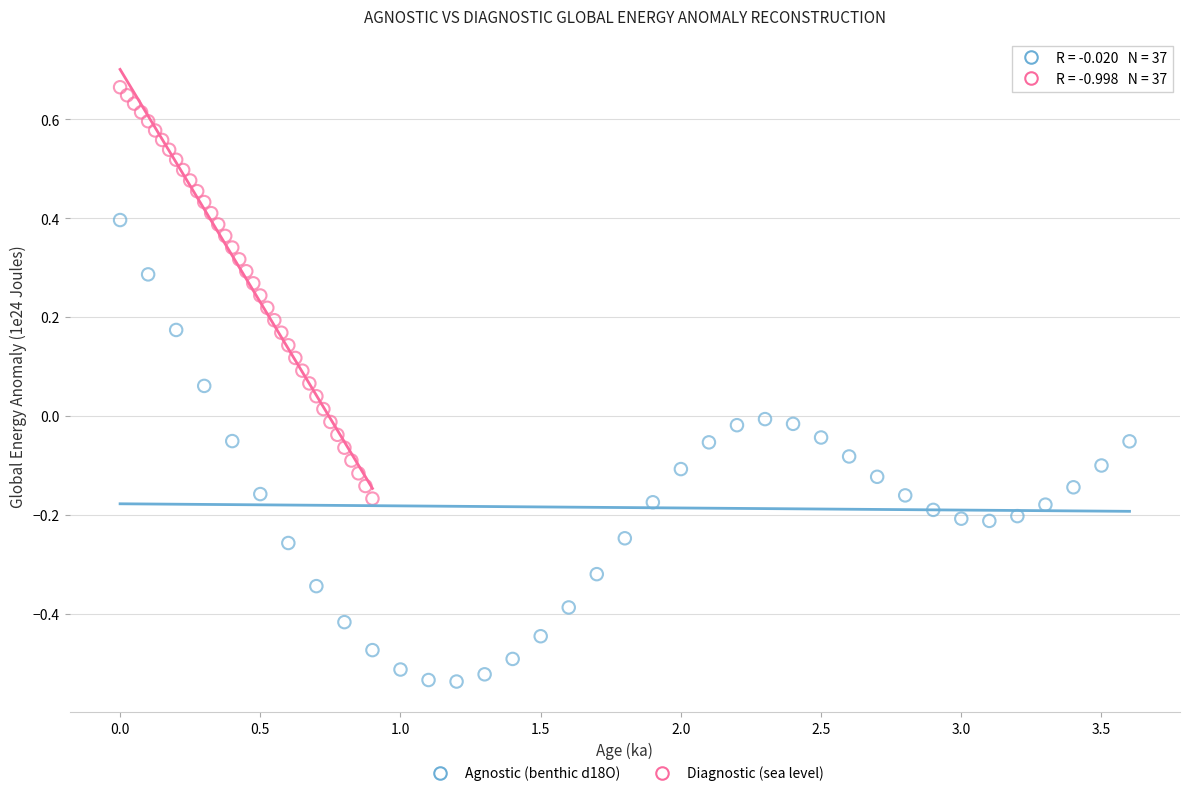

Which series contains the highest Y value?

Diagnostic (sea level)